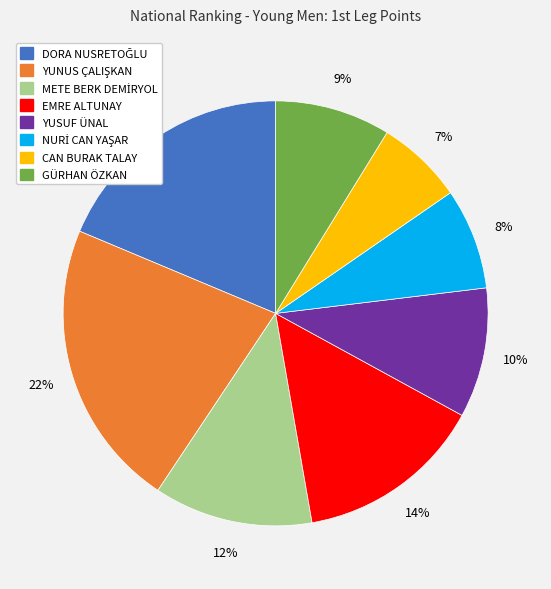

To the nearest percent, what is the average slice percentage?

12%